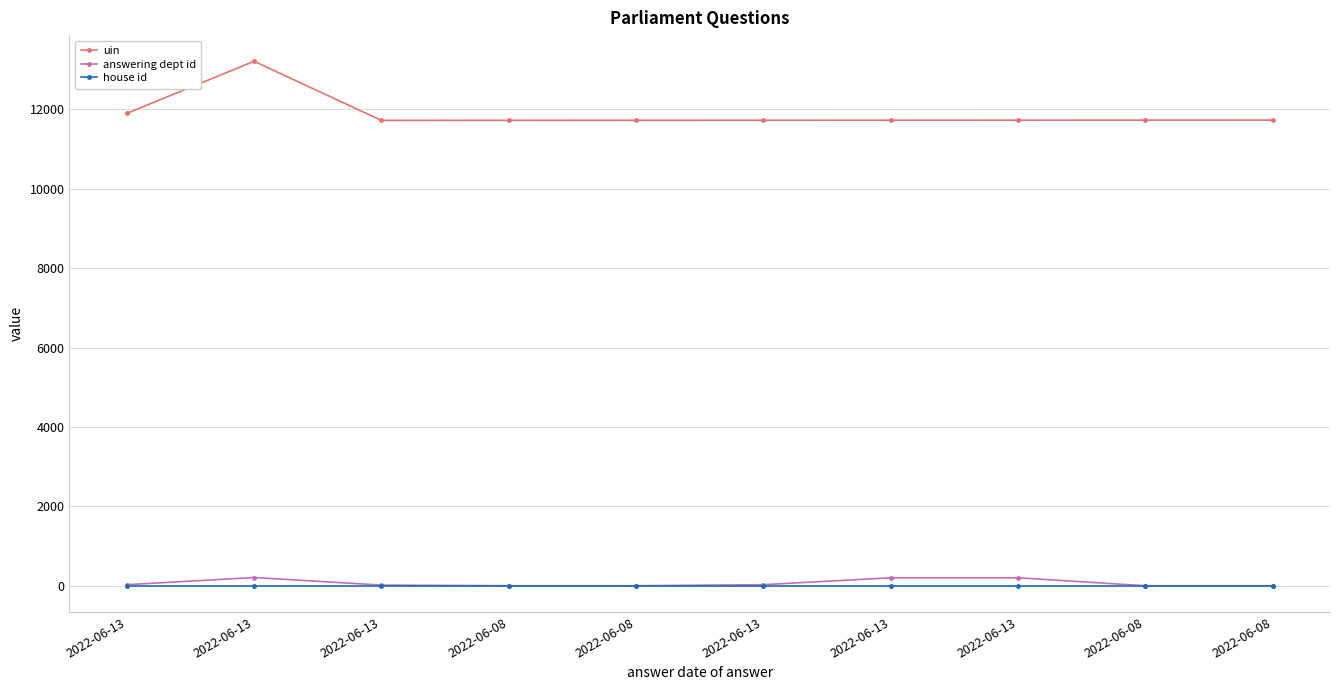

What are all the series names shown in the legend?

uin, answering dept id, house id